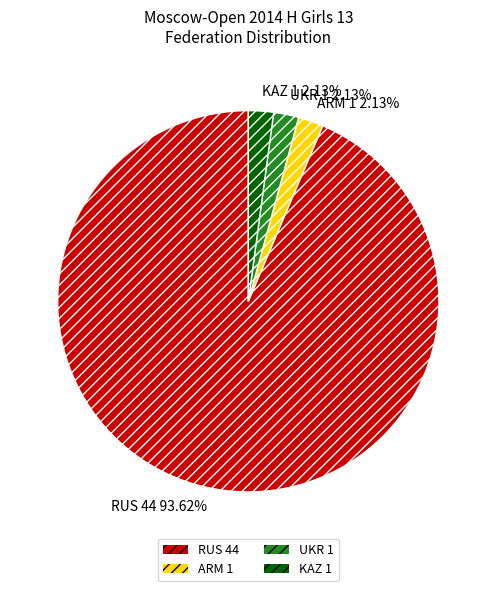

True or false: ARM accounts for 17% of the total.

False